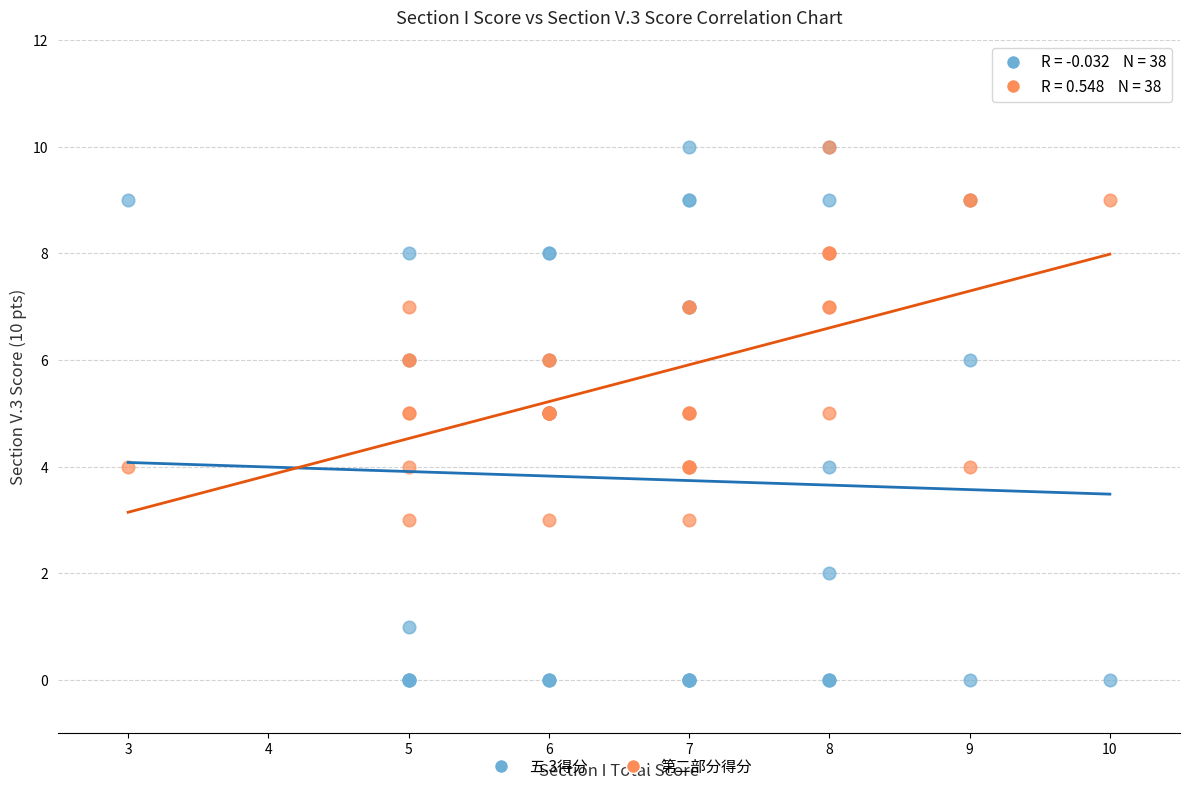

What are all the series names shown in the legend?

五.3得分, 第二部分得分